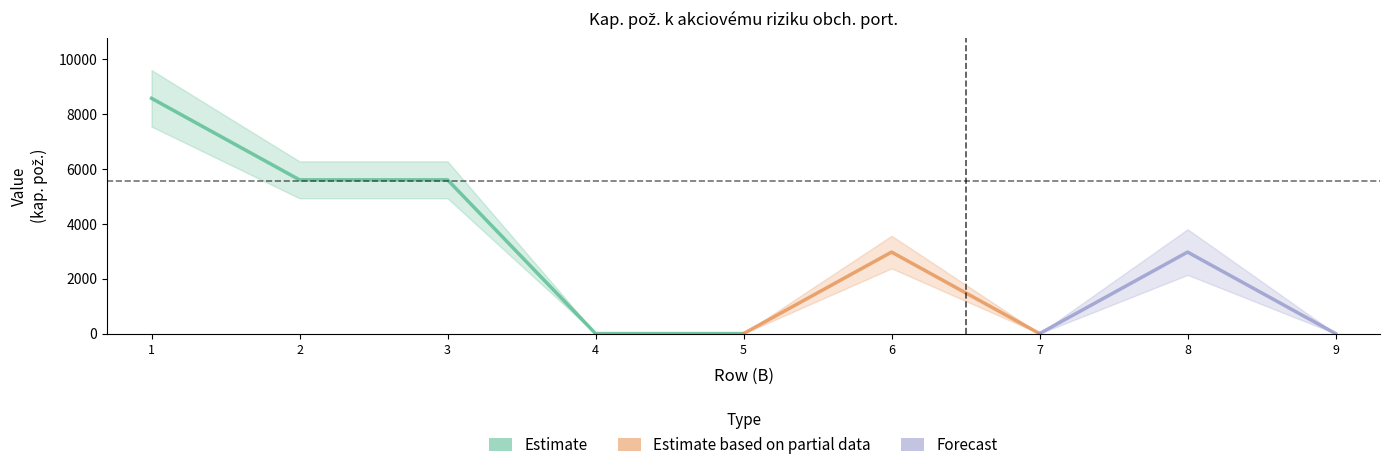

Does the chart have visible grid lines?

No